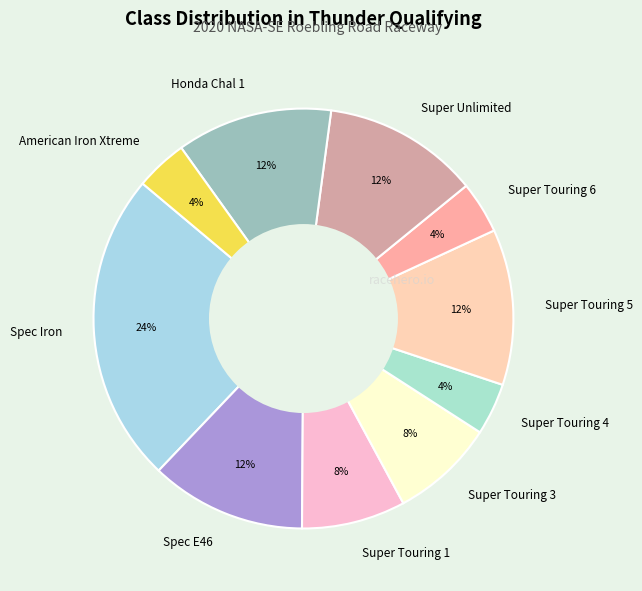

Is the sum of Honda Chal 1 and Super Touring 1 greater than half?

No